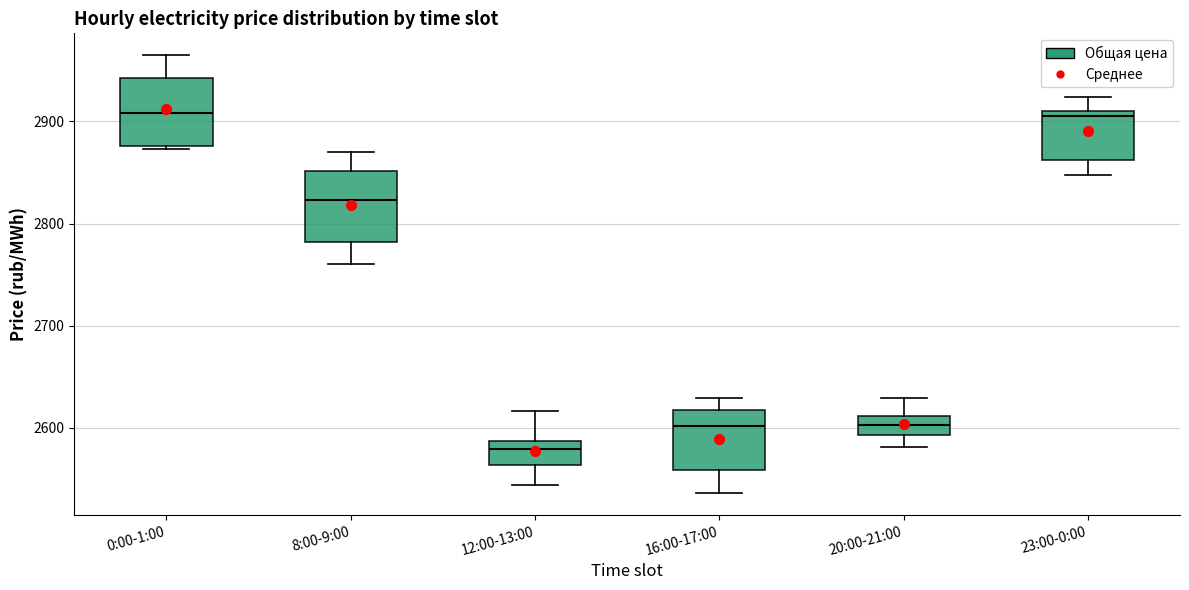

Reading left to right, transcribe this box plot: for each box, give where its median line is, the range the box spans, and where its two whiskers end, as read against the y-axis. The values are not printed on the chart, so give them approximately, as read against the axis.

0:00-1:00: median 2910, box 2880 to 2940, whiskers 2870 to 2960
8:00-9:00: median 2820, box 2780 to 2850, whiskers 2760 to 2870
12:00-13:00: median 2580, box 2560 to 2590, whiskers 2540 to 2620
16:00-17:00: median 2600, box 2560 to 2620, whiskers 2540 to 2630
20:00-21:00: median 2600, box 2590 to 2610, whiskers 2580 to 2630
23:00-0:00: median 2910 (just below the box's upper edge), box 2860 to 2910, whiskers 2850 to 2920